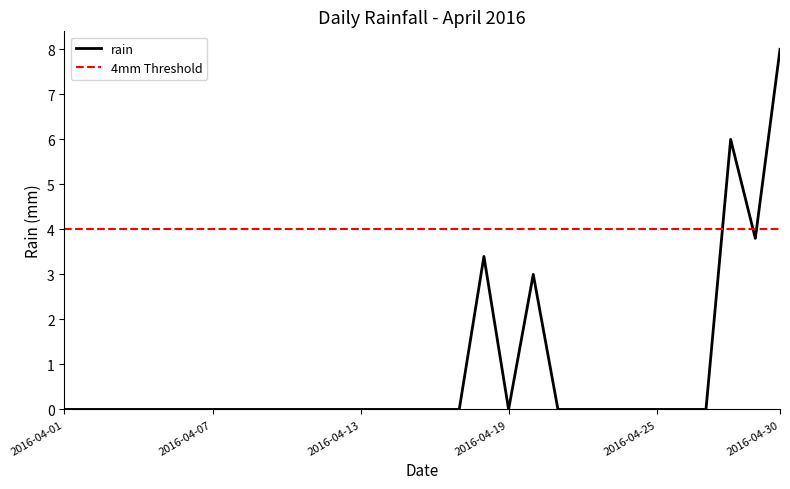

Where is the data nearest to the value 4?

2016-04-29